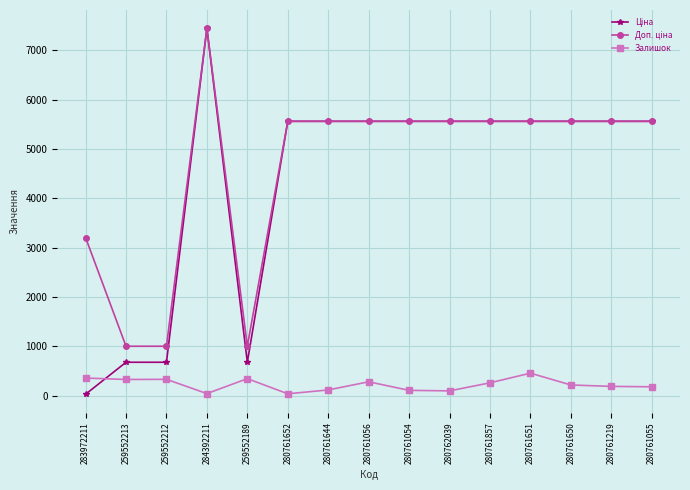

True or false: Залишок has a value of 331.0 at 259552213.

True